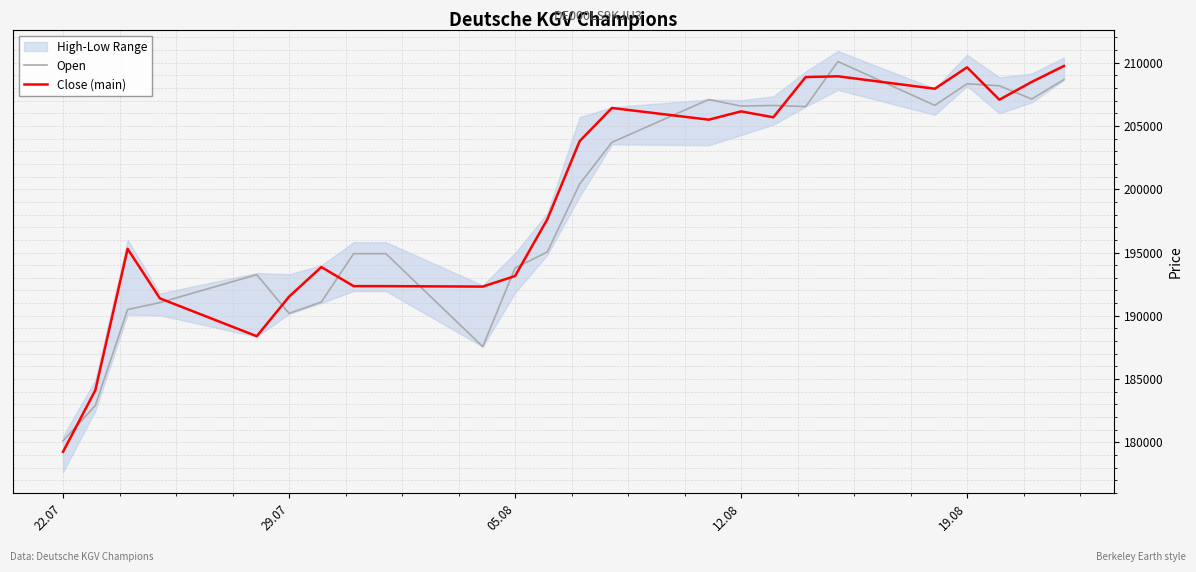

What value does the Close (main) series have at 19.08, to the nearest 50?

209650